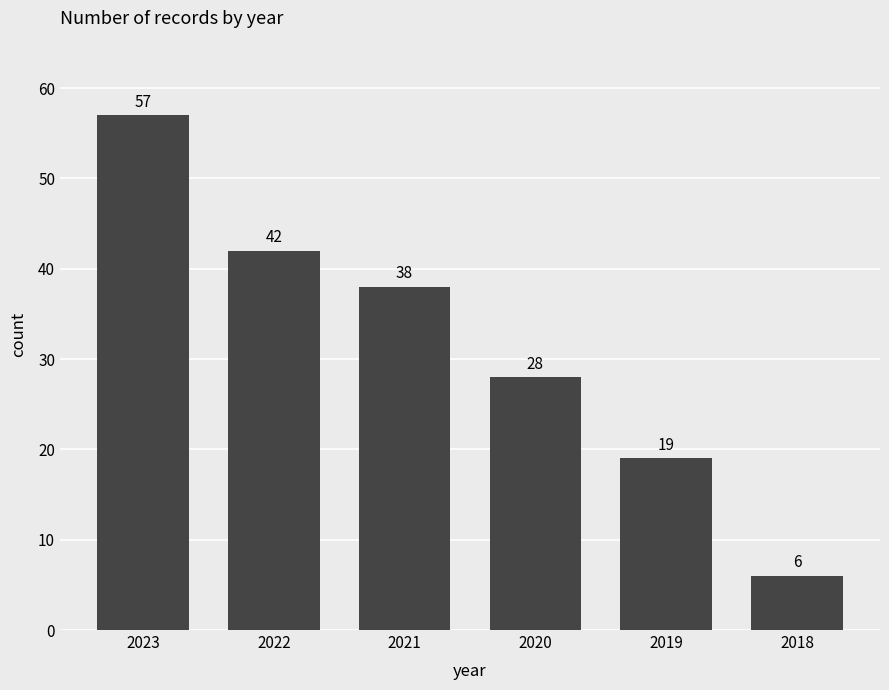

Which category has the lowest value across all series?

2018